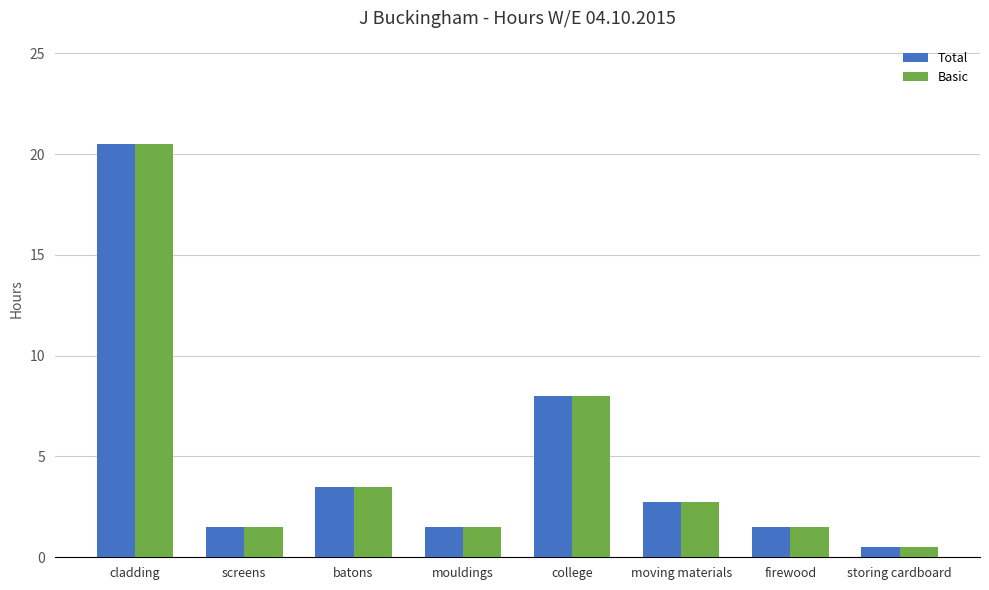

Is the value of Total at batons greater than the value of Basic at mouldings?

Yes